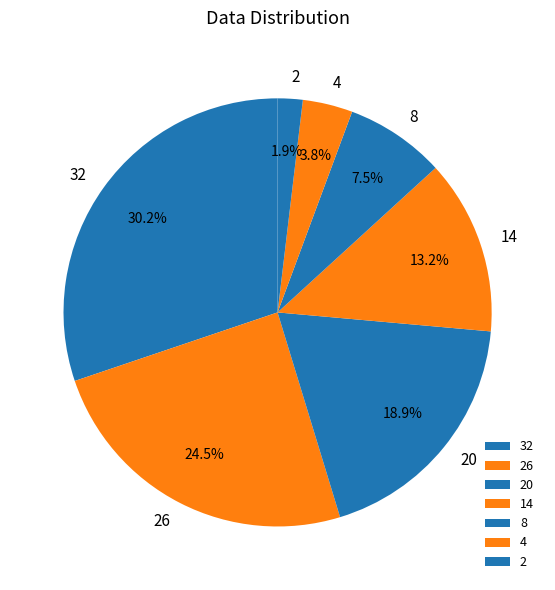

Count the number of slices in the pie.

7